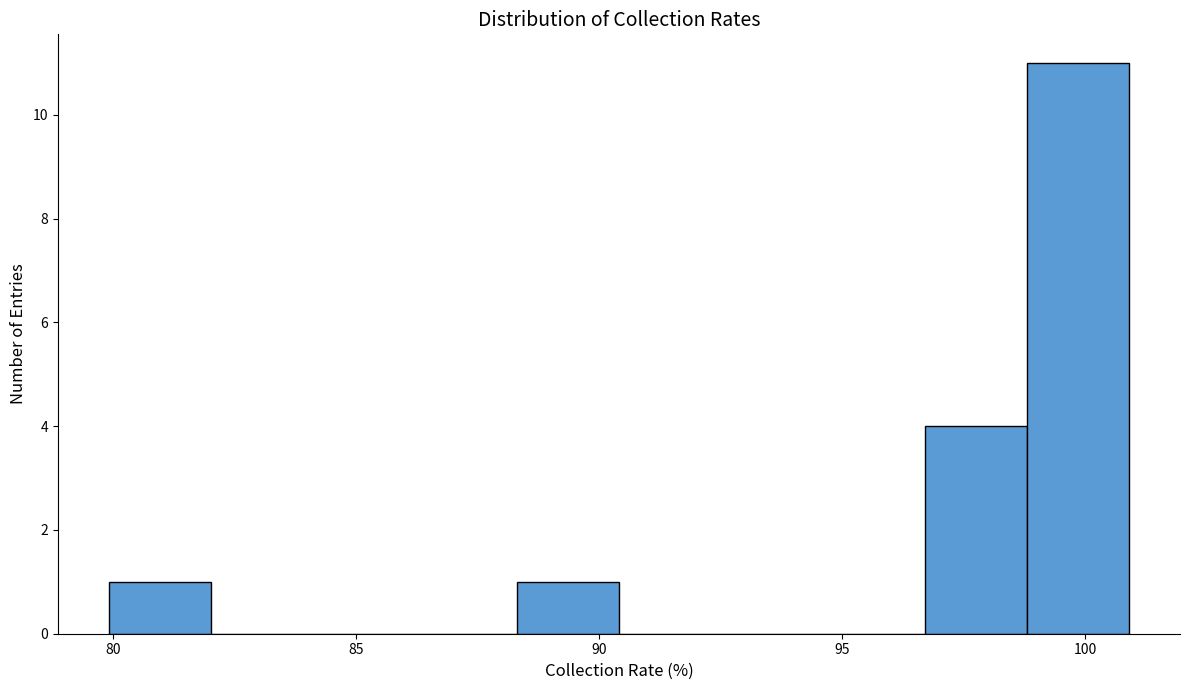

Reading left to right, list every bar in this chart as the range it spans on the x-axis followed by its height. Neither the bar edges nor the heights are printed on the chart, so give them approximately, as read against the axes.

80.0 to 82.0: 1
82.0 to 84.0: 0
84.0 to 86.0: 0
86.0 to 88.5: 0
88.5 to 90.5: 1
90.5 to 92.5: 0
92.5 to 94.5: 0
94.5 to 96.5: 0
96.5 to 99.0: 4
99.0 to 101.0: 11